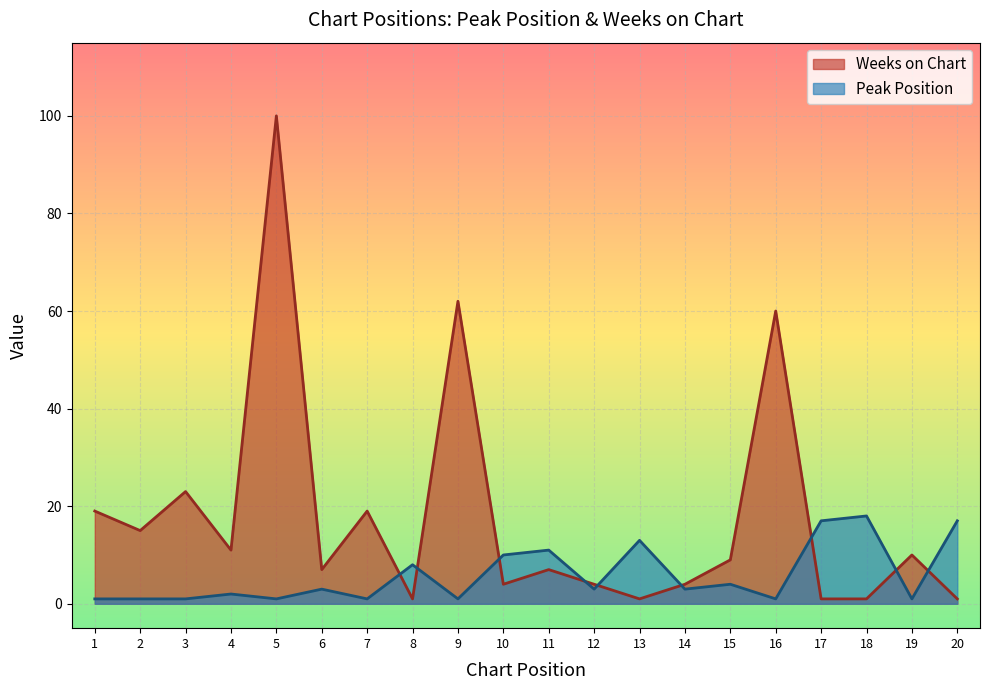

How many intersections are there between Weeks on Chart and Peak Position?

9